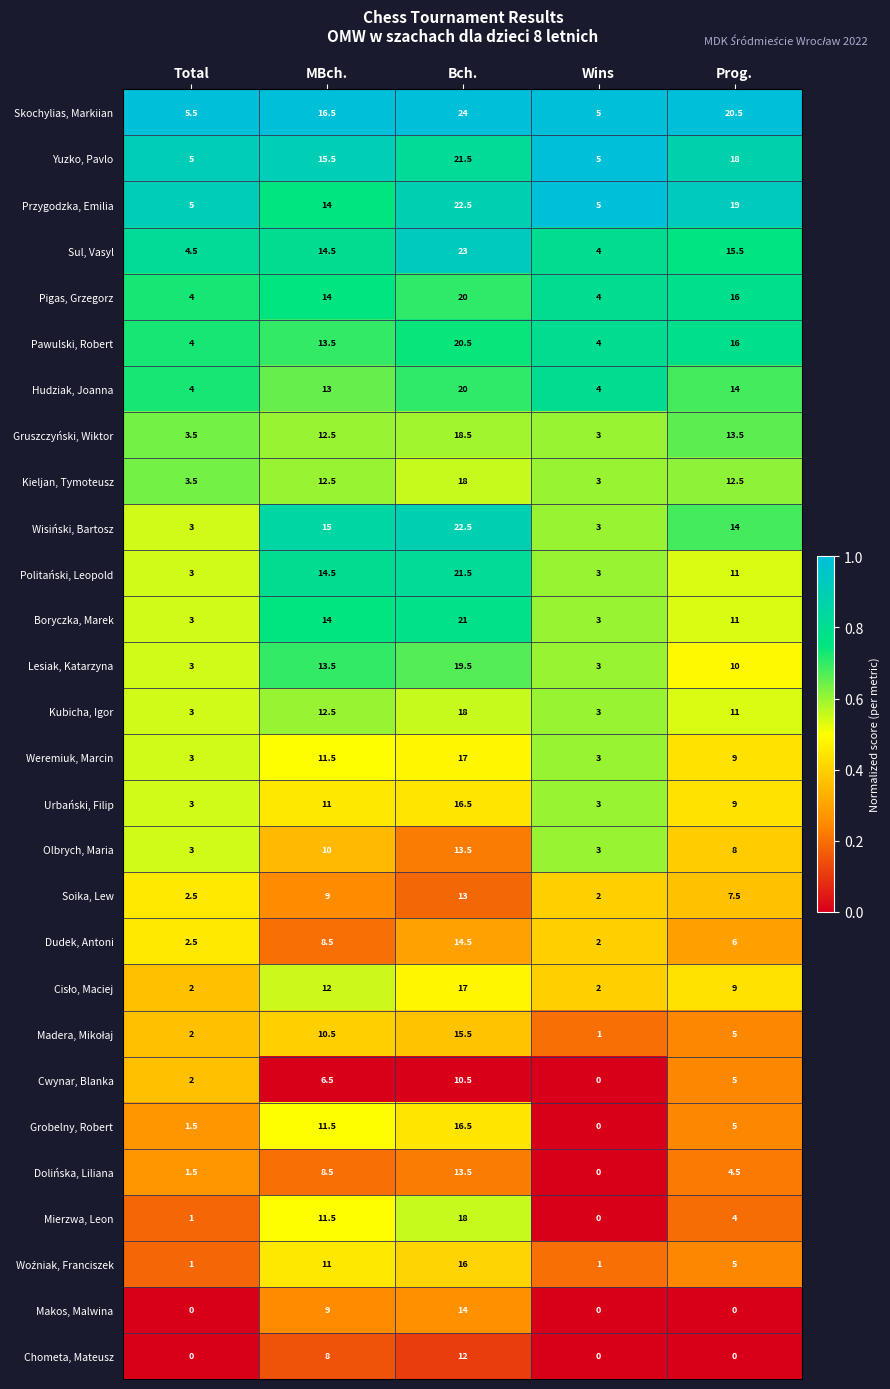

At which category is the sum across all series the highest?

Bch.